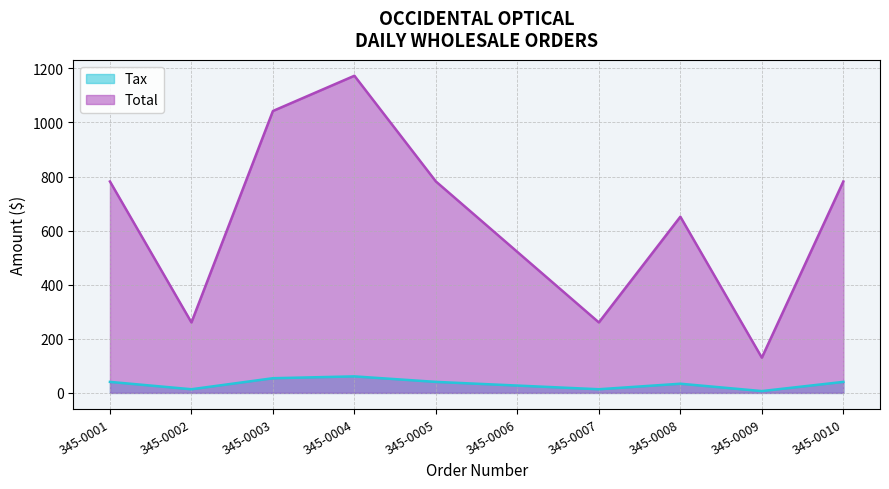

Which series has the widest spread of values?

Total